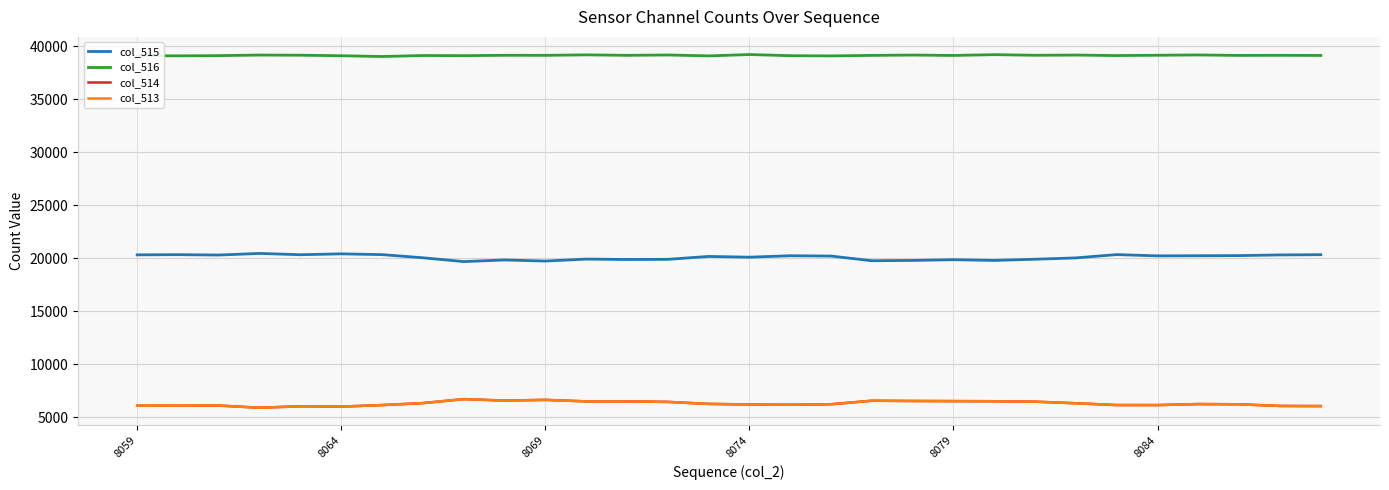

What is the difference between the maximum and minimum values in the col_515 series?

771